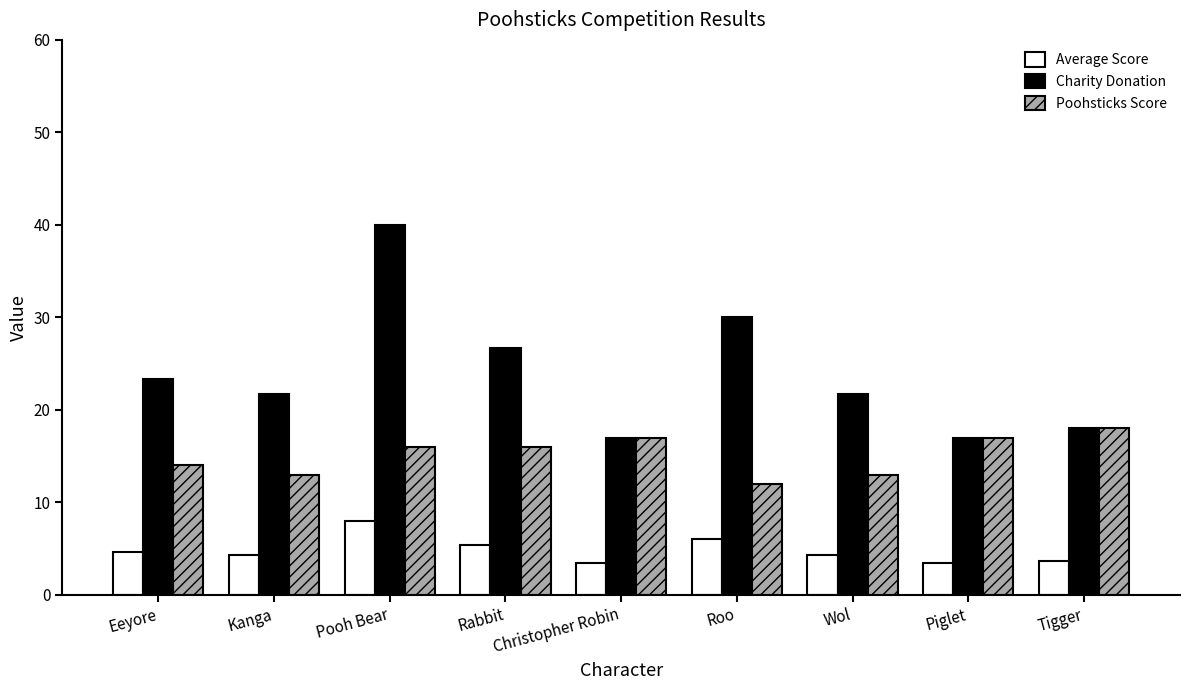

What are all the series names shown in the legend?

Average Score, Charity Donation, Poohsticks Score